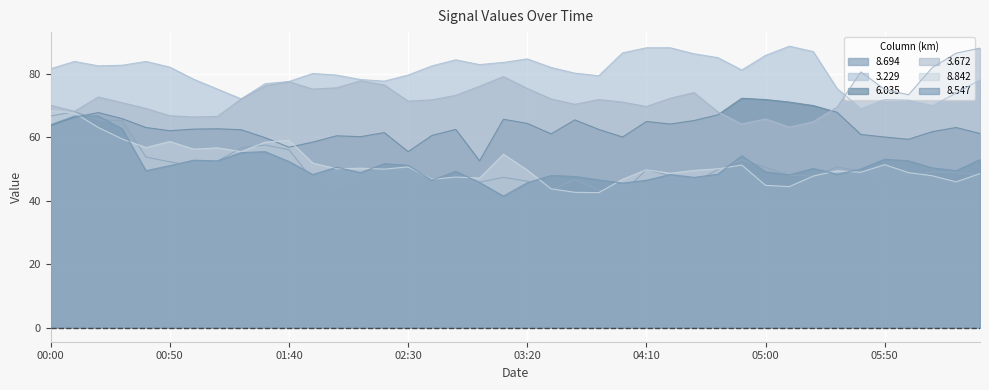

True or false: 8.547 has more than 0 interior local peaks.

True